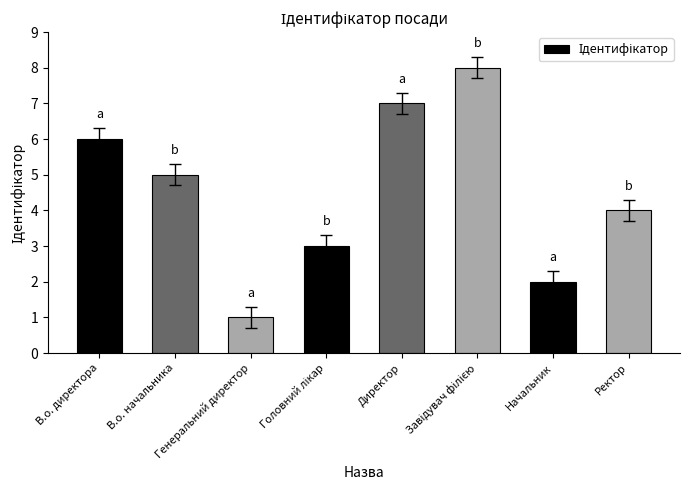

Reading right to left, extract all data points from this chart.

4	2	8	7	3	1	5	6